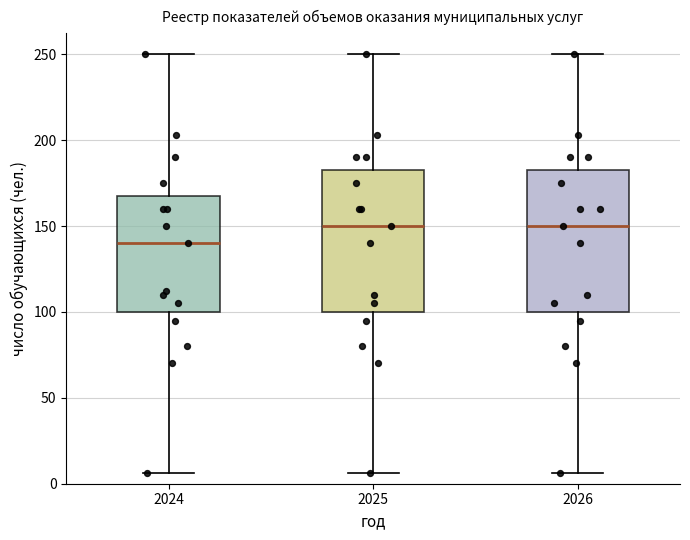

Reading left to right, transcribe this box plot: for each box, give where its median line is, the range the box spans, and where its two whiskers end, as read against the y-axis. The values are not printed on the chart, so give them approximately, as read against the axis.

2024: median 140, box 100 to 170, whiskers 5 to 250
2025: median 150, box 100 to 185, whiskers 5 to 250
2026: median 150, box 100 to 185, whiskers 5 to 250